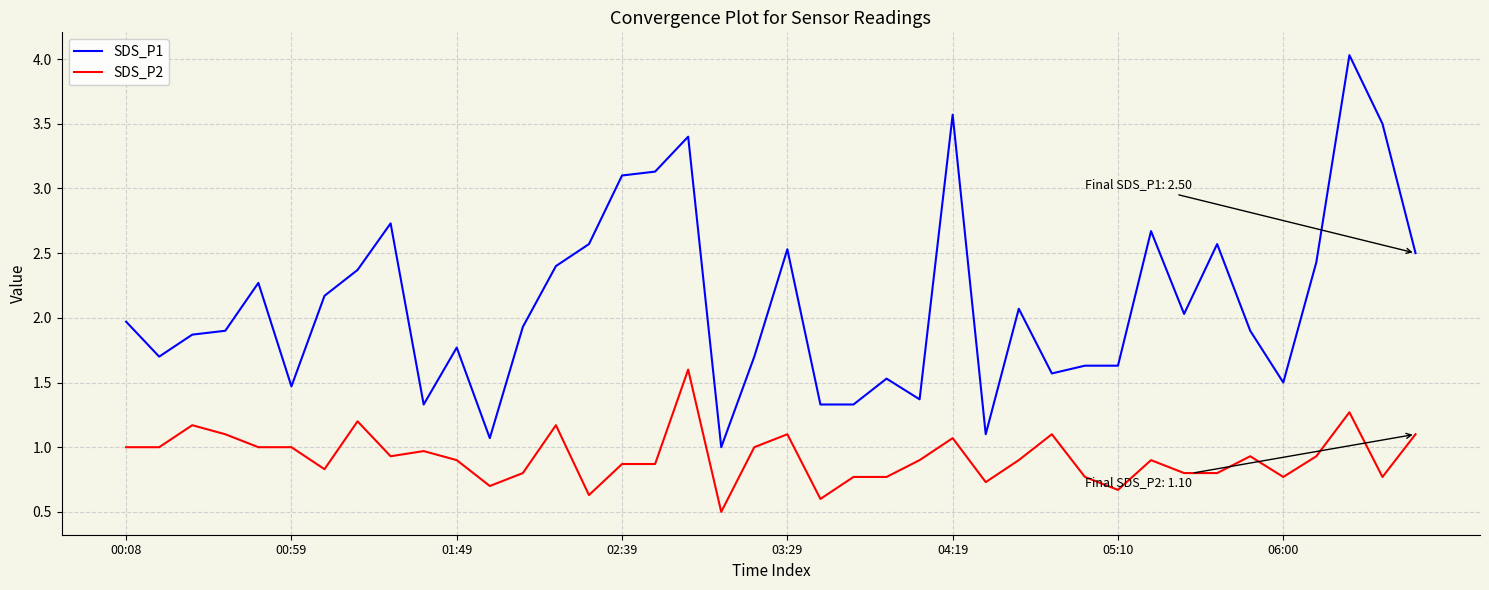

Rank the series by their average value, from lowest to highest.

SDS_P2, SDS_P1